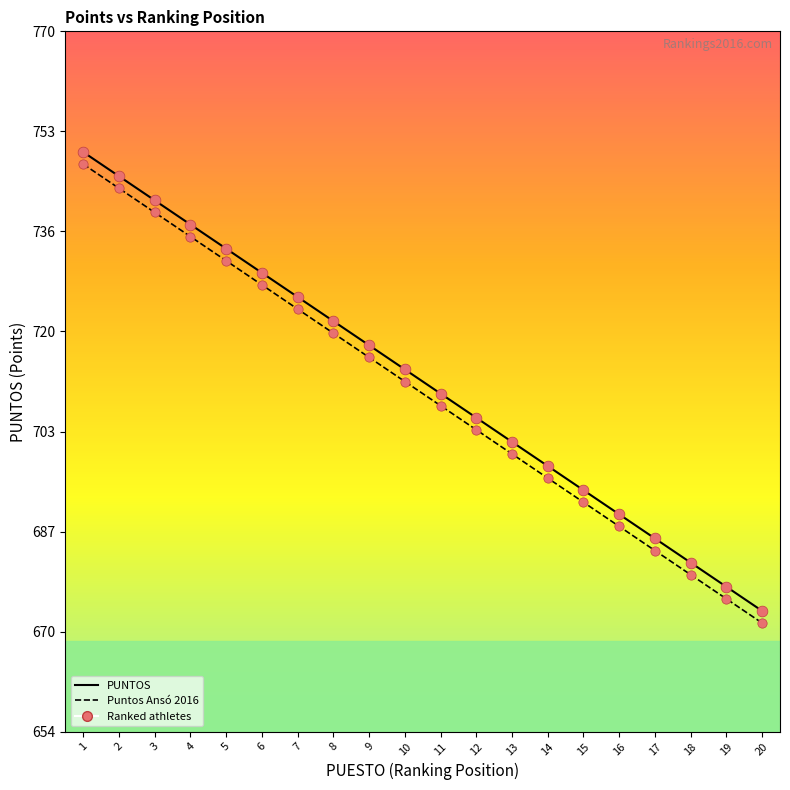

What is the smallest value displayed?

672